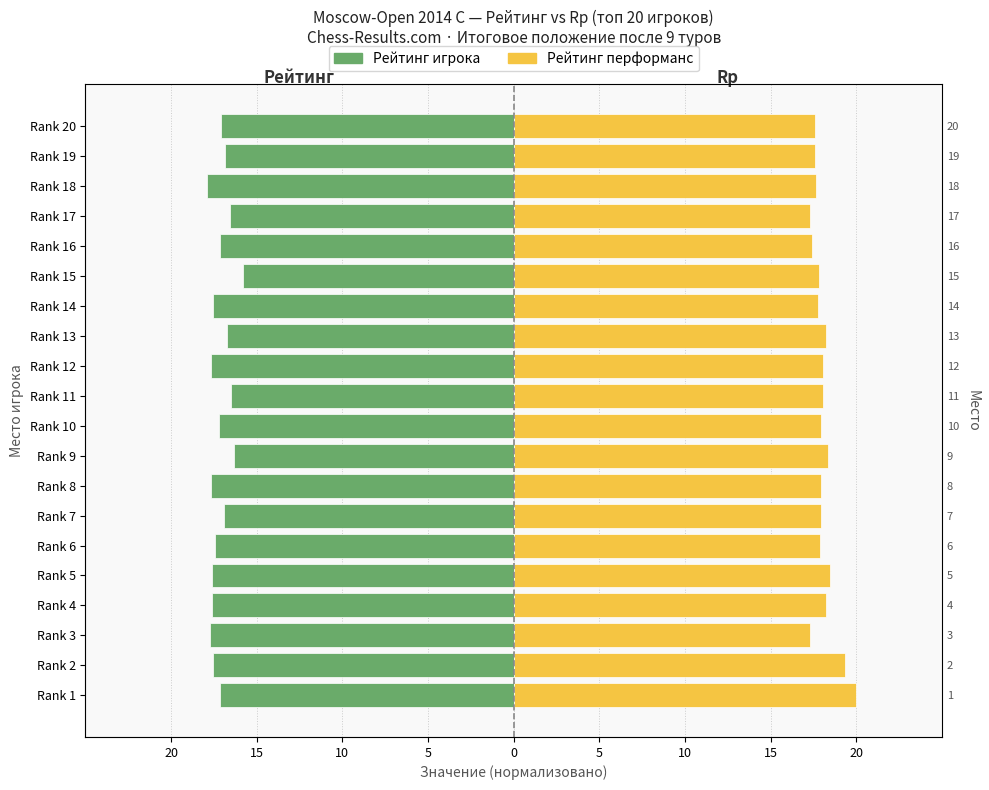

The value of Rp (Рейтинг перформанс) at Rank 14 is 4.4. True or false?

False